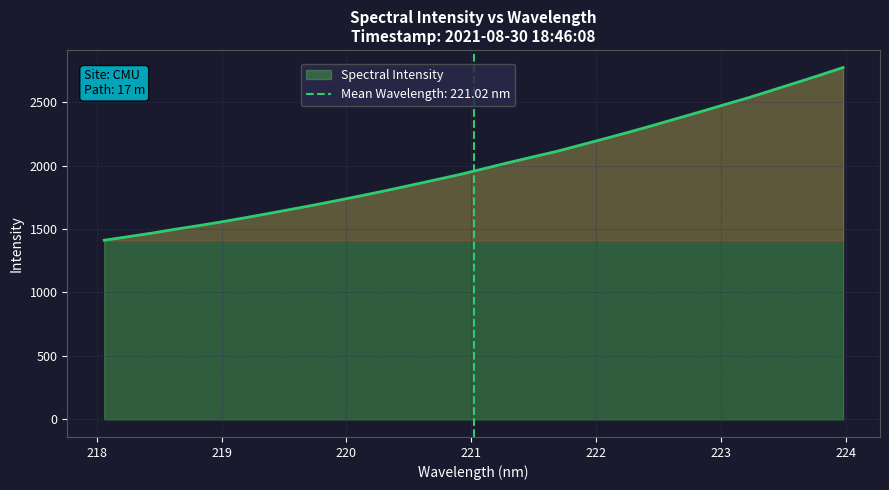

Reading left to right, list all the values displayed in this chart.

1411.8	1439.6	1467.9	1499.3	1528.2	1559.2	1592.4	1626.5	1661.4	1696.5	1733.5	1771.3	1810.7	1851.2	1892.4	1934.0	1979.5	2025.8	2069.9	2113.4	2163.1	2212.7	2263.4	2315.9	2370.1	2424.0	2479.7	2533.6	2592.5	2651.7	2711.3	2773.0